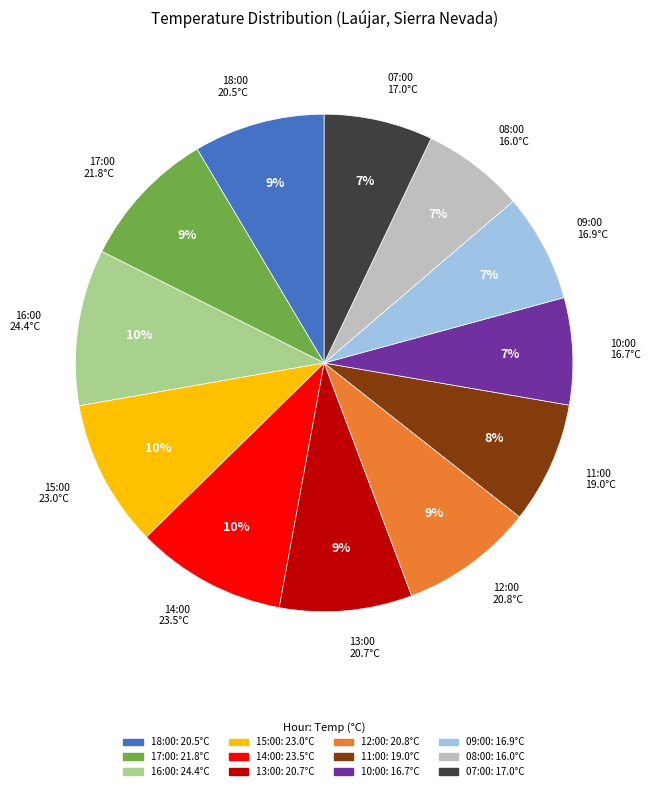

To the nearest percent, what is the average slice percentage?

8%